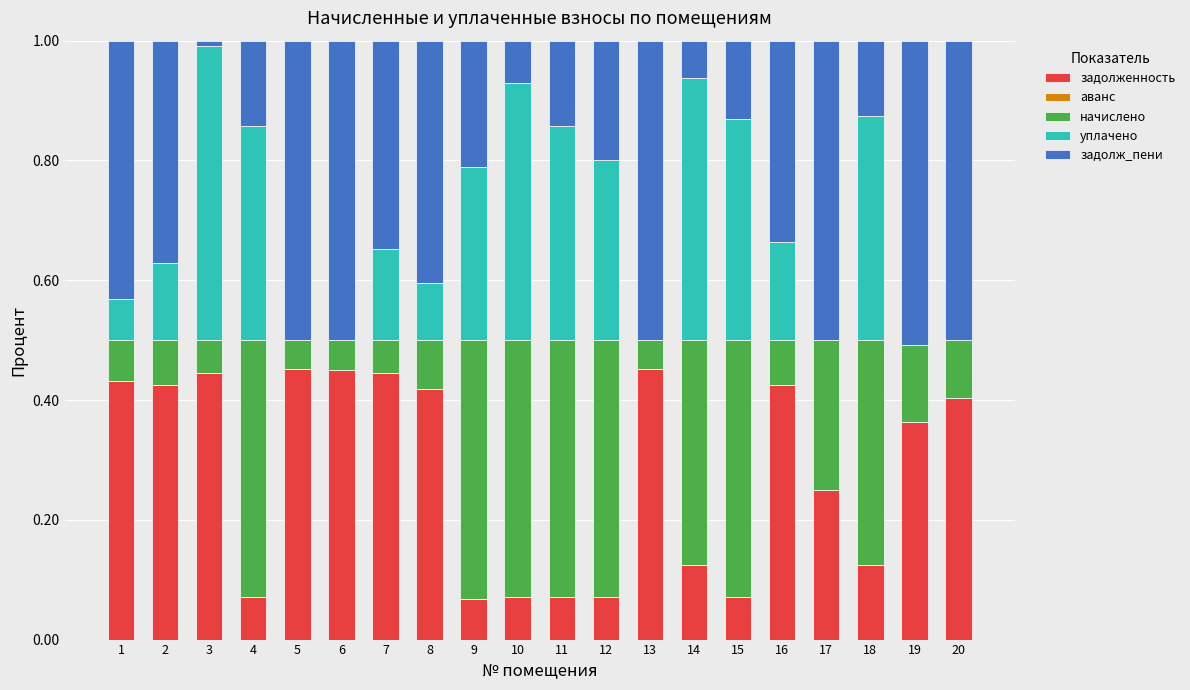

Are the bars horizontal?

No